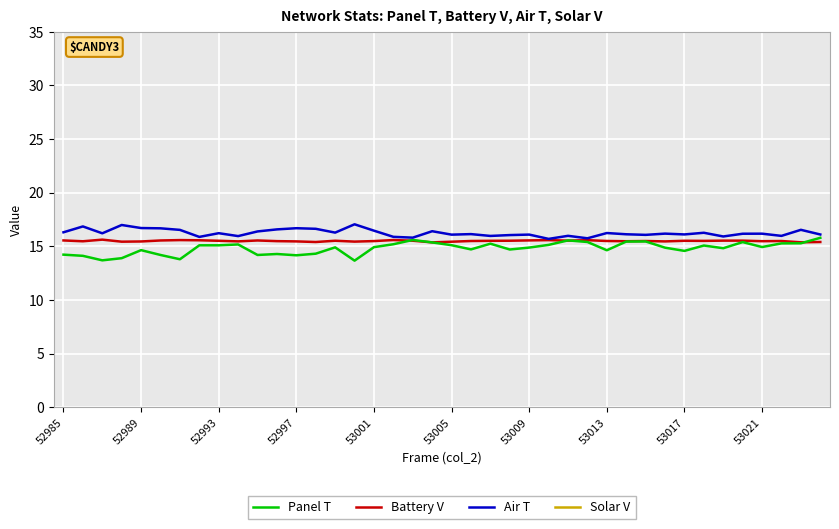

What is the maximum value for Panel T?

15.8